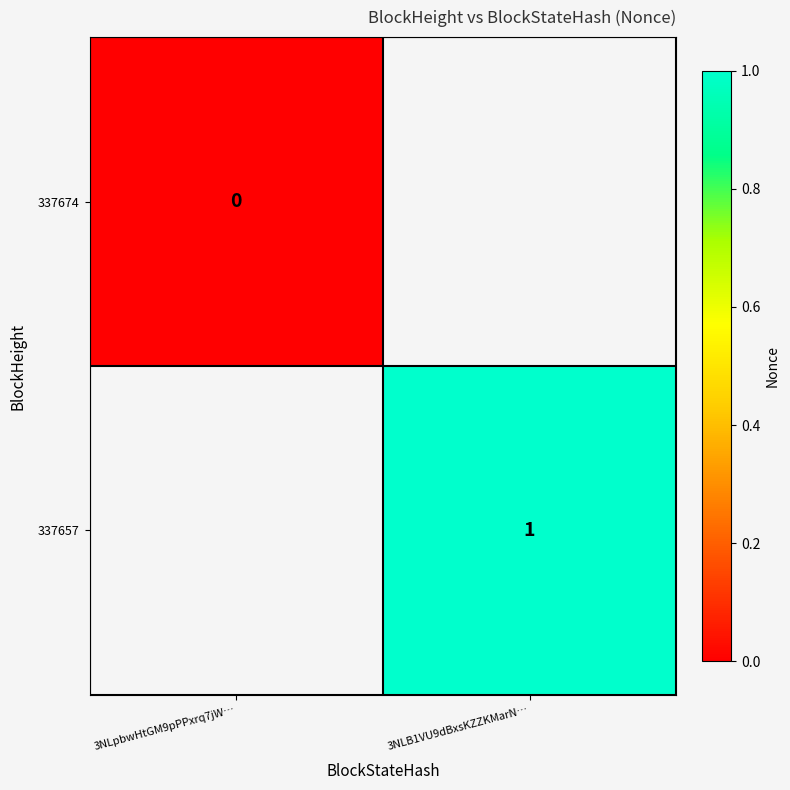

What is the greatest value displayed?

1.0